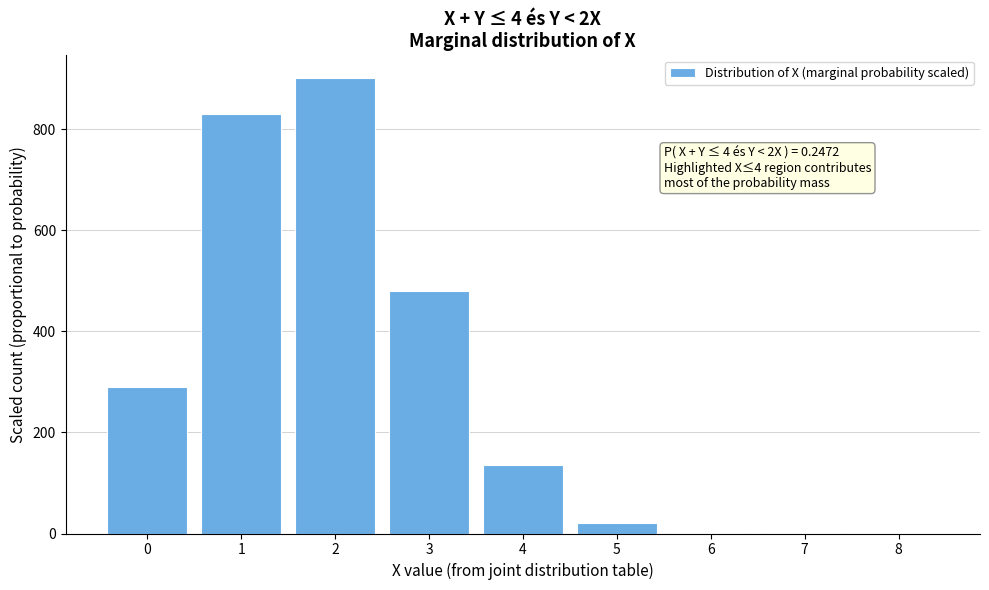

The value at 4 is 225.9. True or false?

False